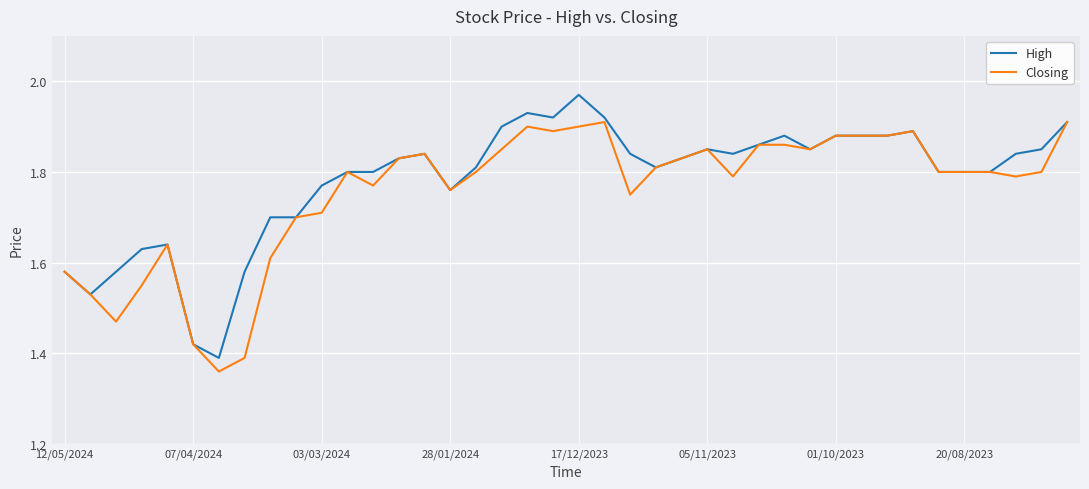

List the series in order of their peak value, highest first.

High, Closing